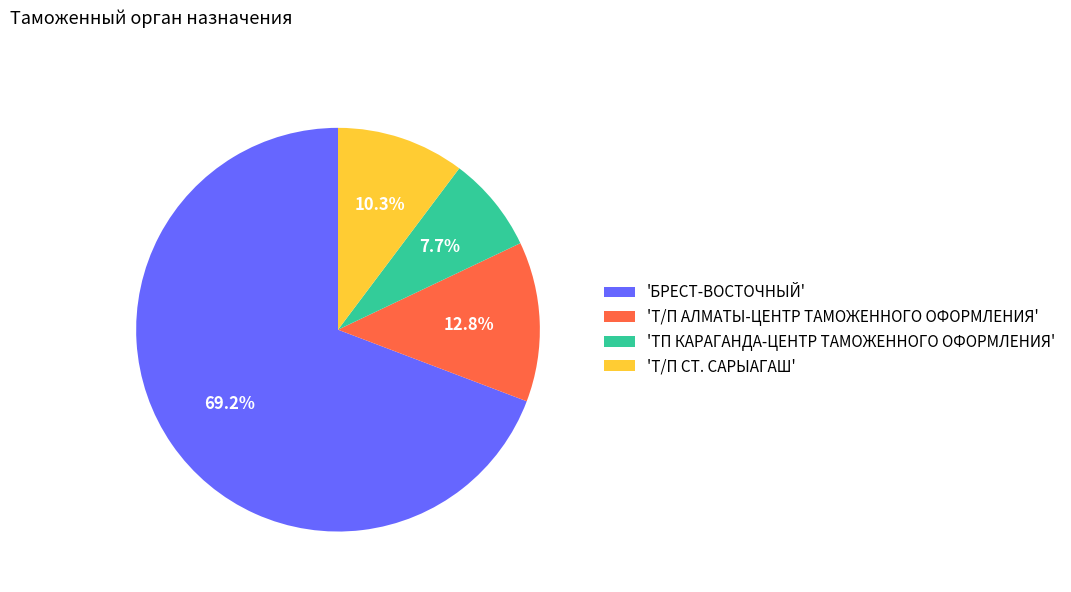

What is the smallest slice in the pie chart?

'ТП КАРАГАНДА-ЦЕНТР ТАМОЖЕННОГО ОФОРМЛЕНИЯ'